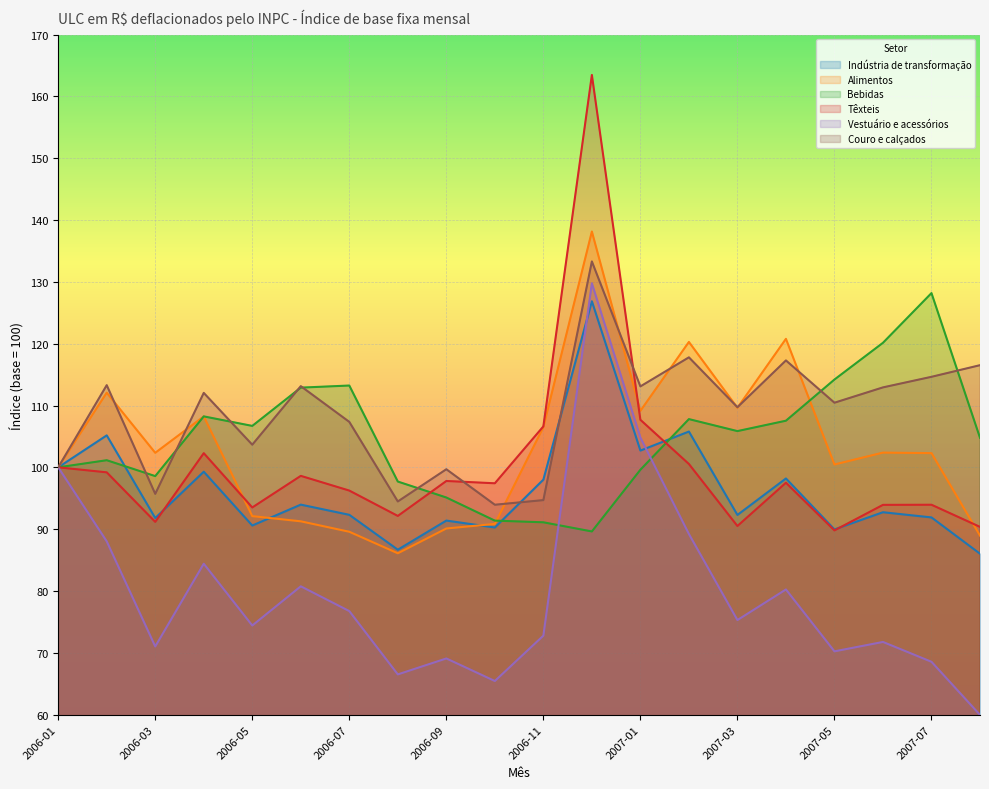

Which series ends up on top after the final intersection of Alimentos and Têxteis?

Têxteis